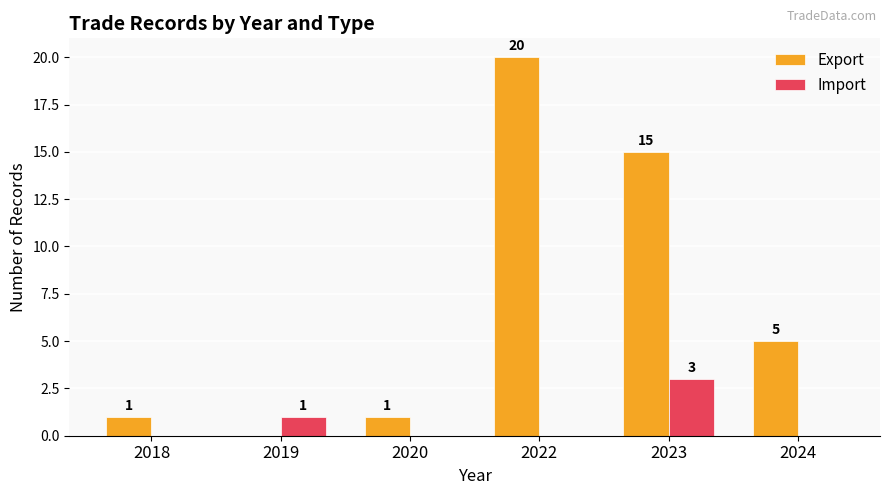

Reading right to left, what are all the values shown in this chart?

Export: 2024=5	2023=15	2022=20	2020=1	2019=0	2018=1
Import: 2024=0	2023=3	2022=0	2020=0	2019=1	2018=0